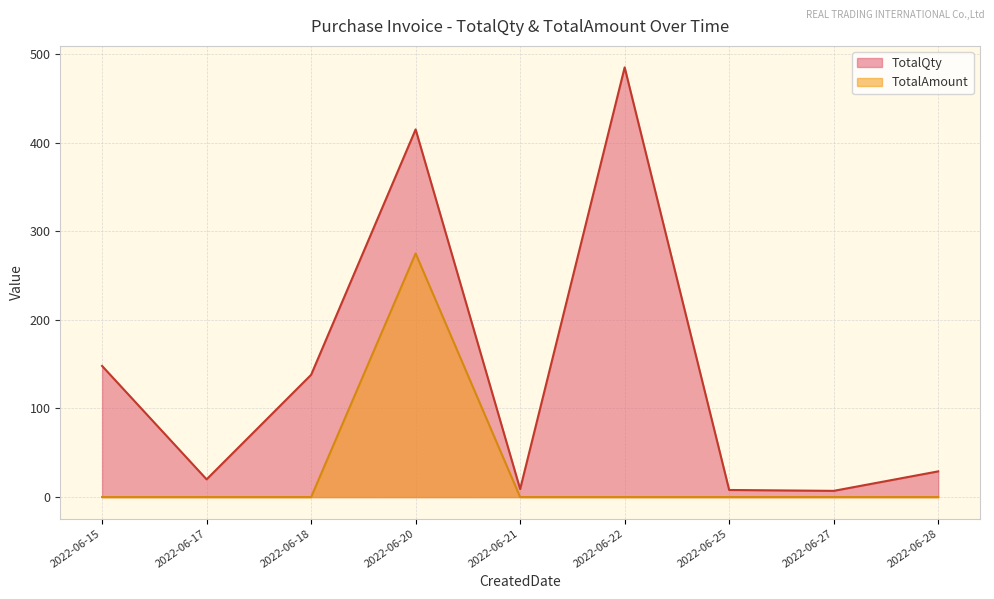

Rank the series by their maximum value, from highest to lowest.

TotalQty, TotalAmount